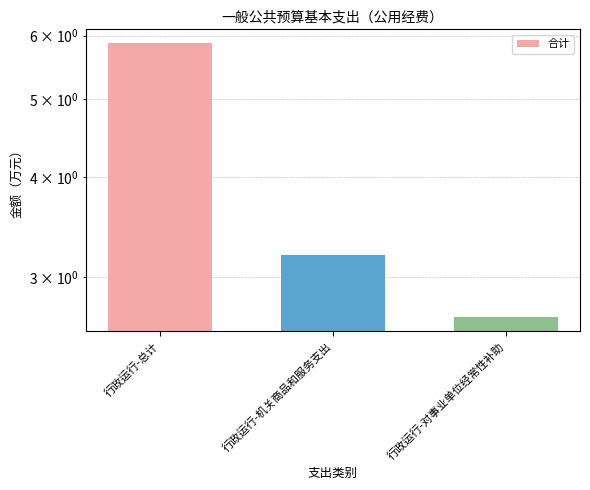

Which label corresponds to the smallest value in the chart?

行政运行-对事业单位经常性补助